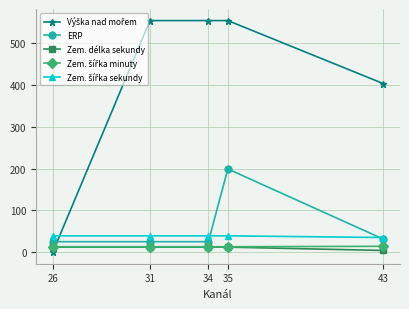

True or false: ERP and Zem. délka sekundy intersect in this chart.

False